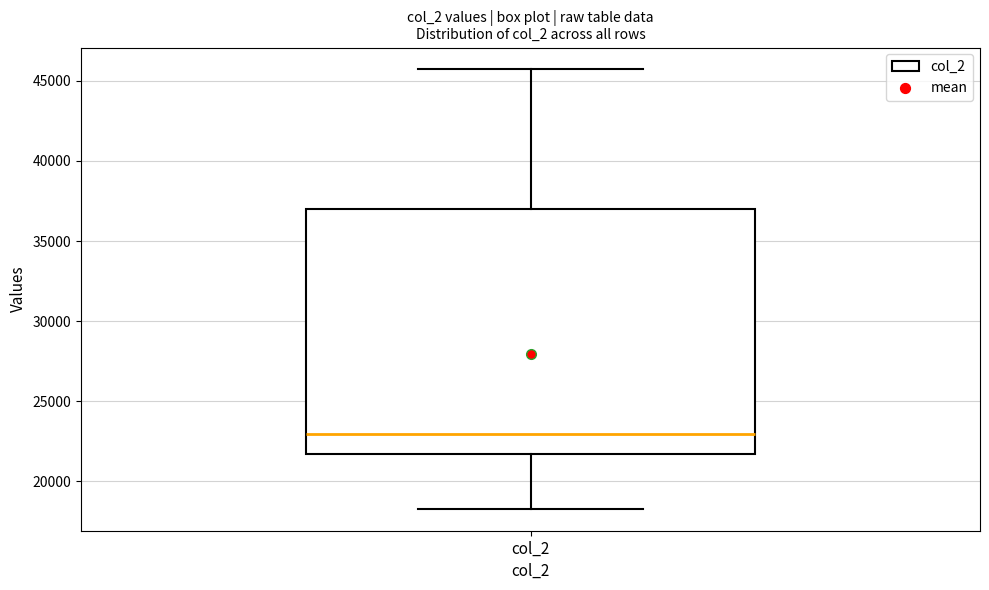

Transcribe this box plot: give where the median line is, the range the box spans, and where the two whiskers end, as read against the y-axis. The values are not printed on the chart, so give them approximately, as read against the axis.

median 23000, box 21500 to 37000, whiskers 18500 to 45500